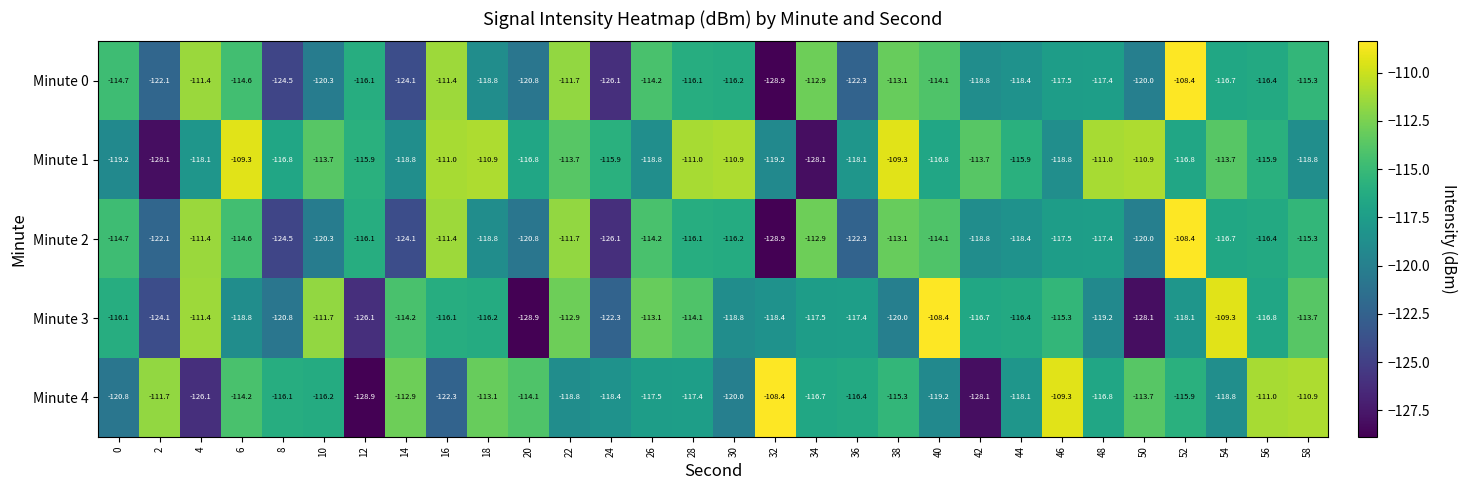

What is the difference between the highest and lowest values at 48?

8.2